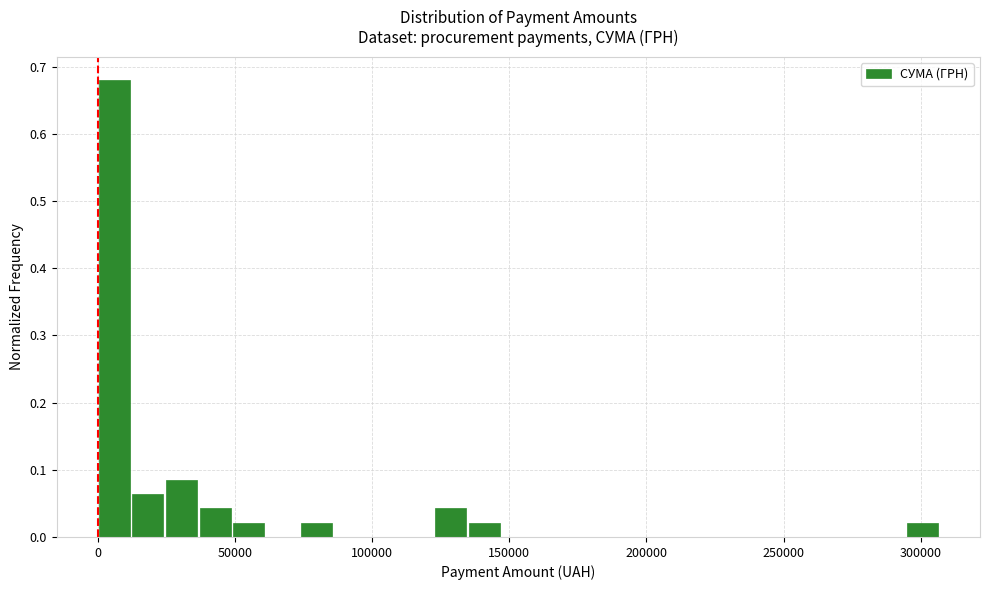

Read against the x-axis, roughly where is the centre of the tallest bar?

5000